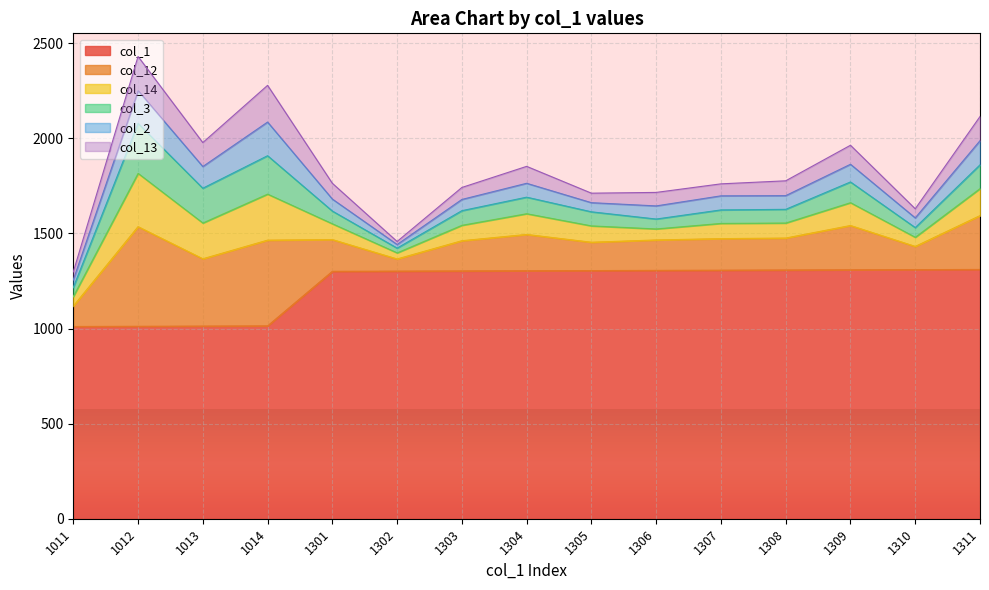

Which category has the highest value in the col_12 series?

1012